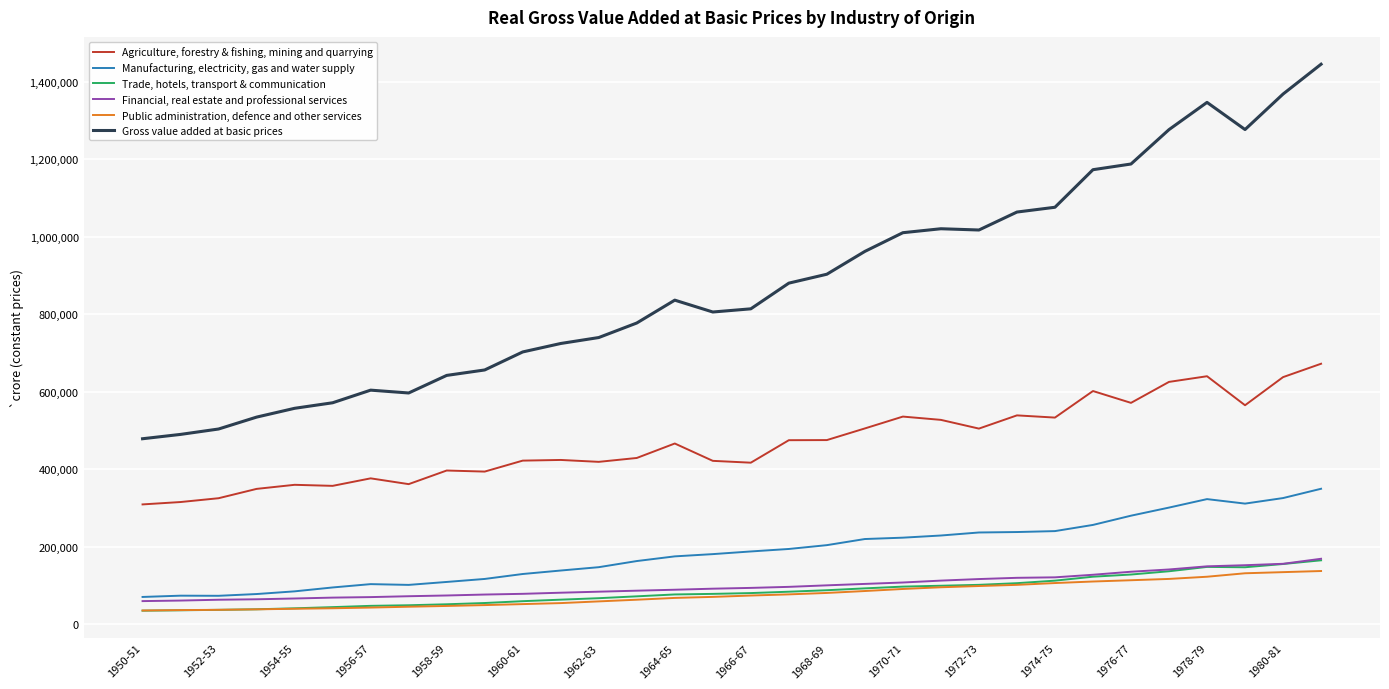

Which series has the widest spread of values?

Gross value added at basic prices